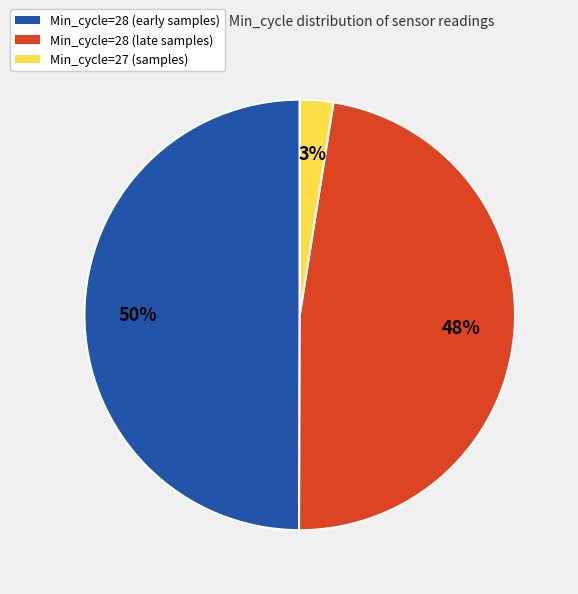

Does Min_cycle=28 (late samples) represent more than half of the total?

No